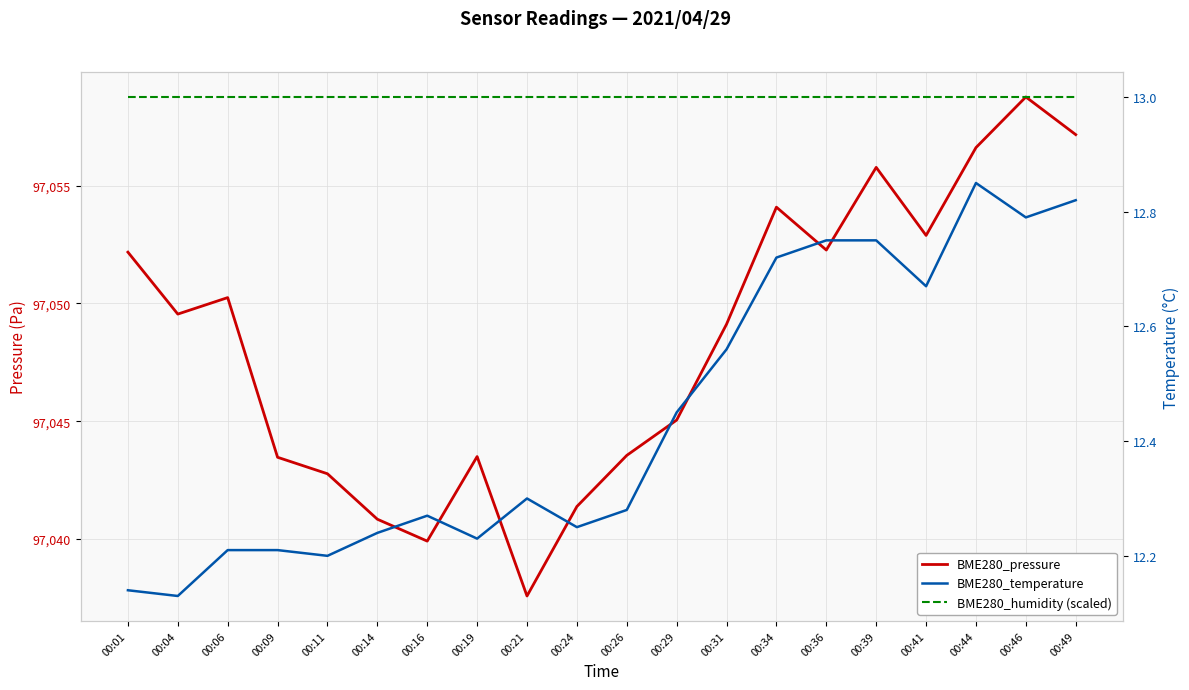

True or false: BME280_temperature has a value of 12.8 at 00:44.

True